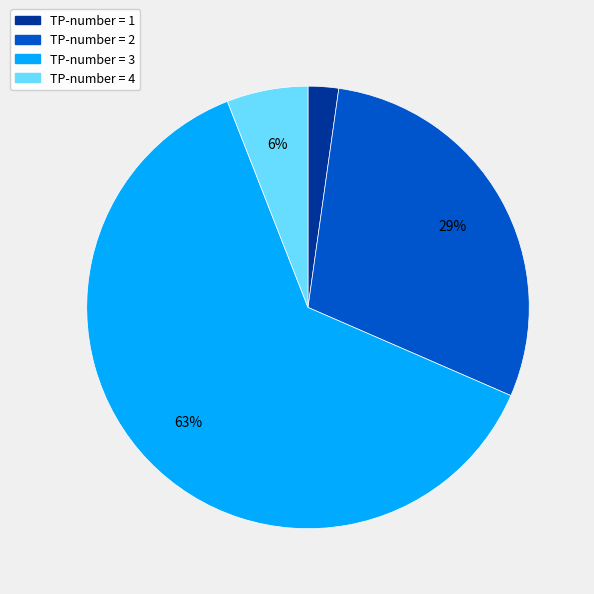

To the nearest percent, what is the average slice percentage?

25%